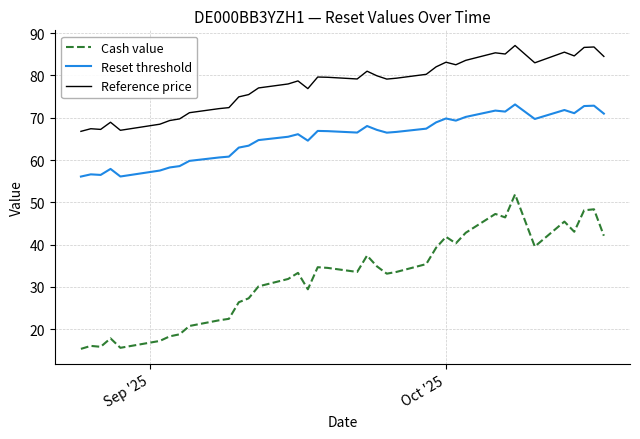

At how many categories does at least one series exceed 58?

38